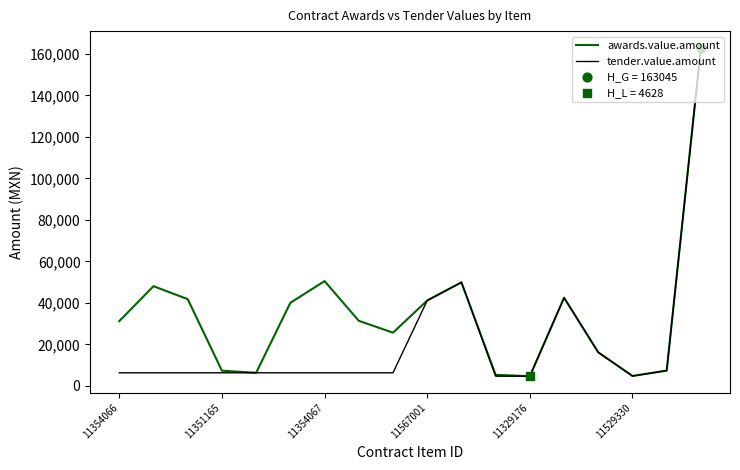

Rank the series by their average value, from highest to lowest.

awards.value.amount, tender.value.amount